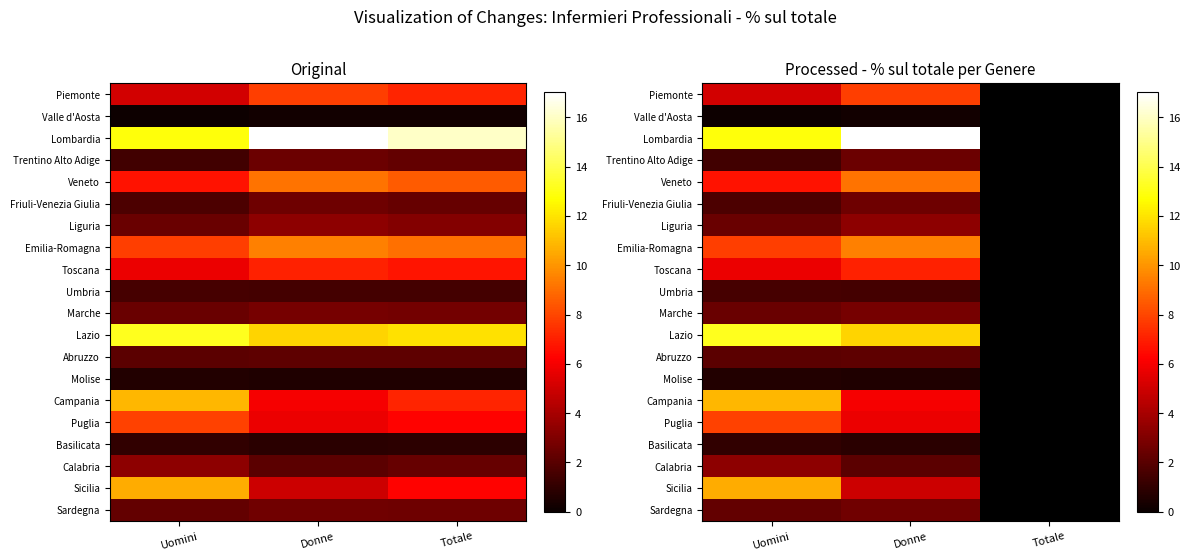

True or false: Molise has a value of 0.6 at Donne.

True